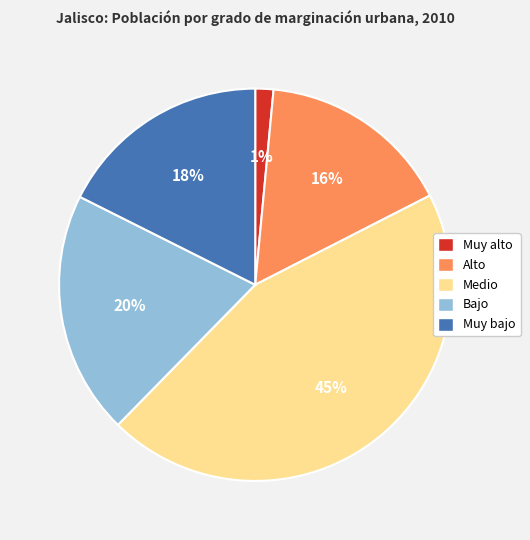

What is the ratio of the value at Muy bajo to the value at Bajo?

0.9